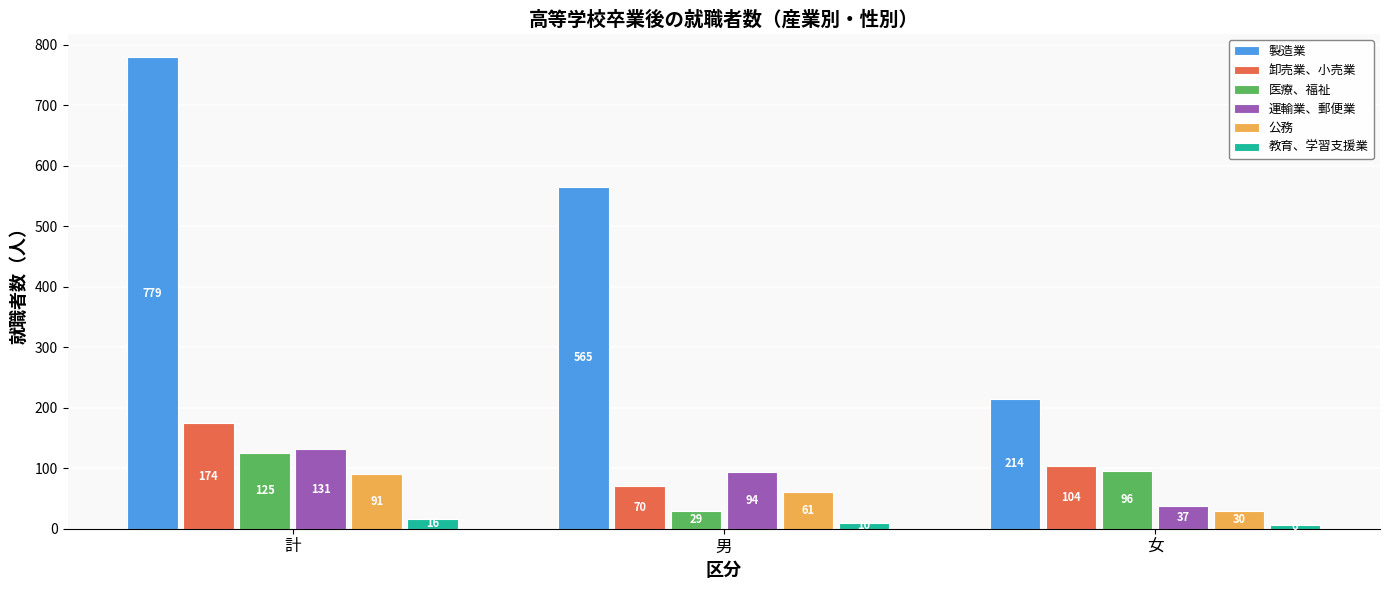

Where is 製造業 nearest to the value 496?

男